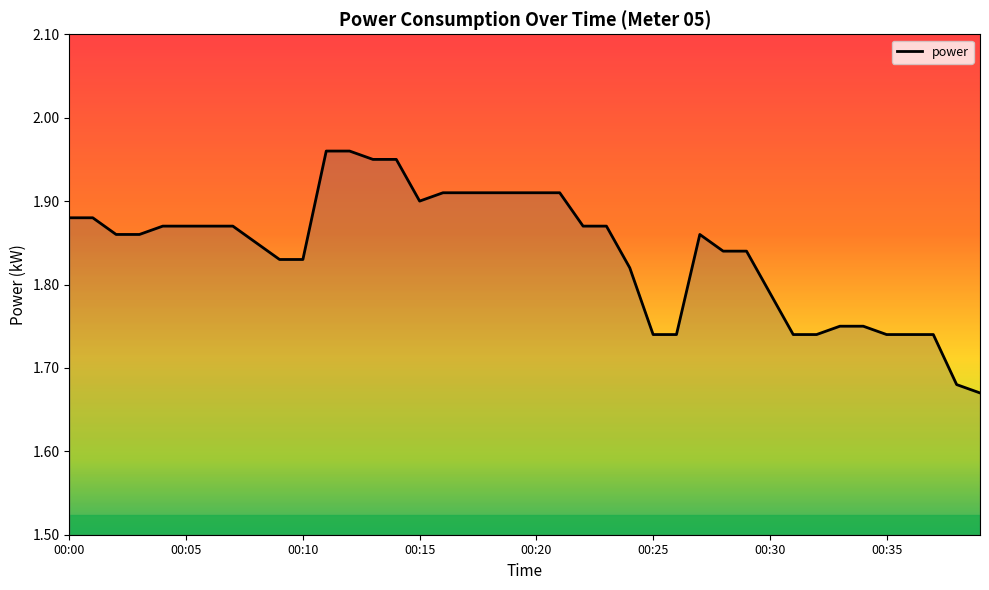

At which label is the value closest to 1?

00:39